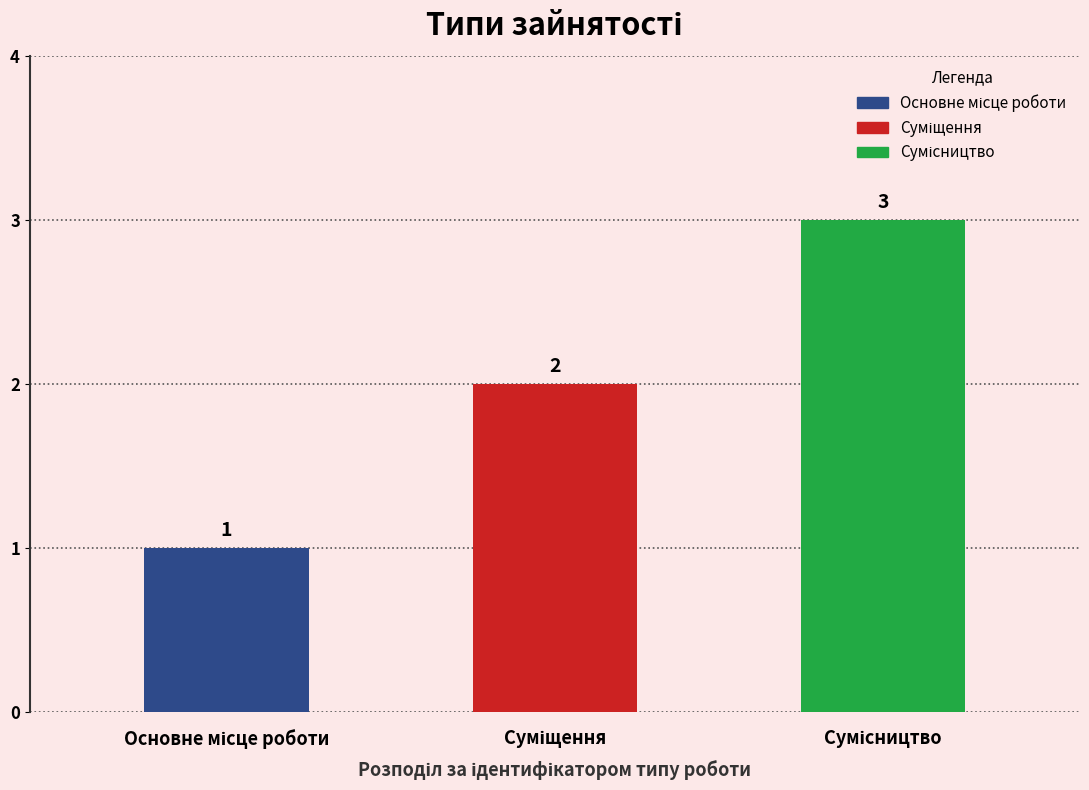

What is the label of the 2nd bar from the right?

Суміщення